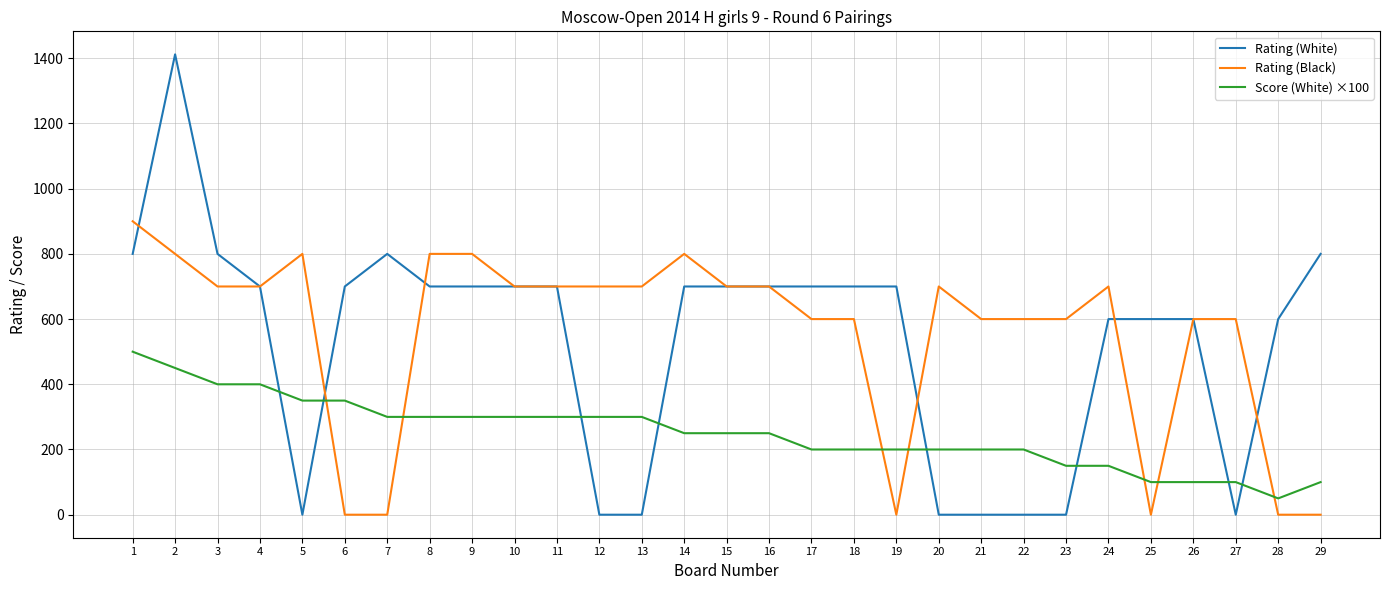

The Rating (White) series shows 800 at 29. True or false?

True